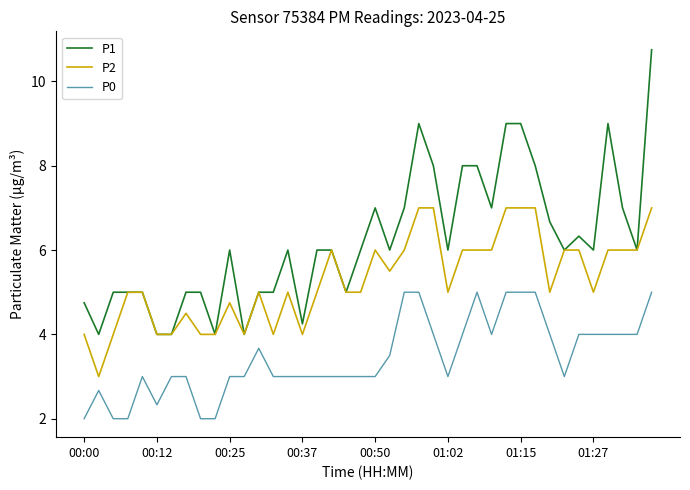

List the series in order of their overall mean, lowest first.

P0, P2, P1